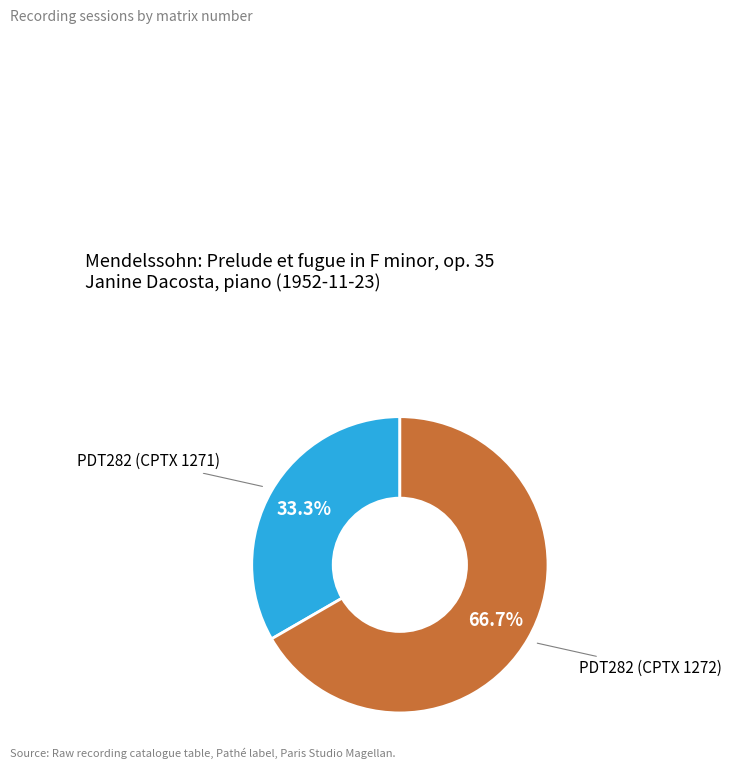

True or false: PDT282 (CPTX 1272) accounts for 76% of the total.

False